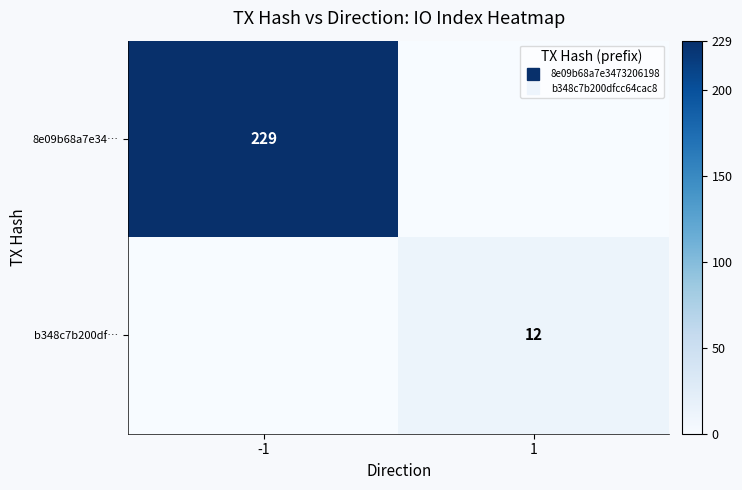

The value of 8e09b68a7e34… at 1 is 101. True or false?

False